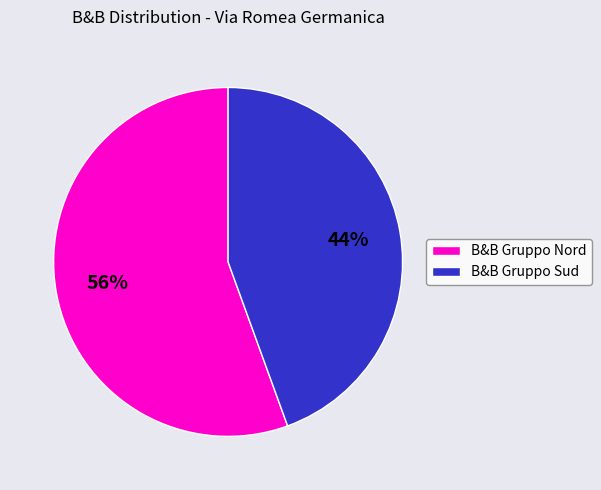

What percentage is the B&B Gruppo Sud slice, to the nearest percent?

44%